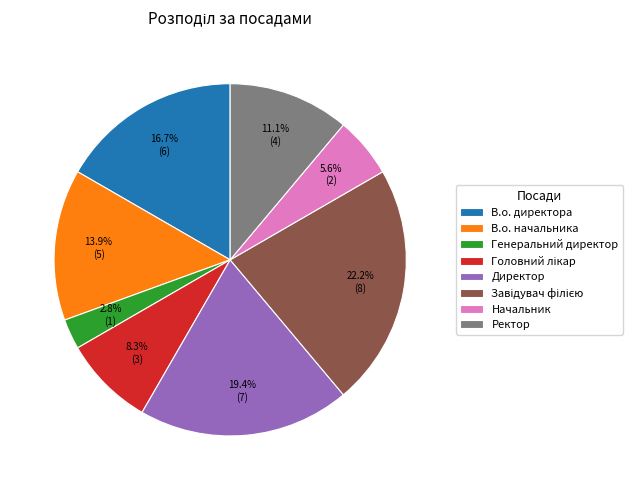

Which has a higher value, В.о. директора or Ректор?

В.о. директора